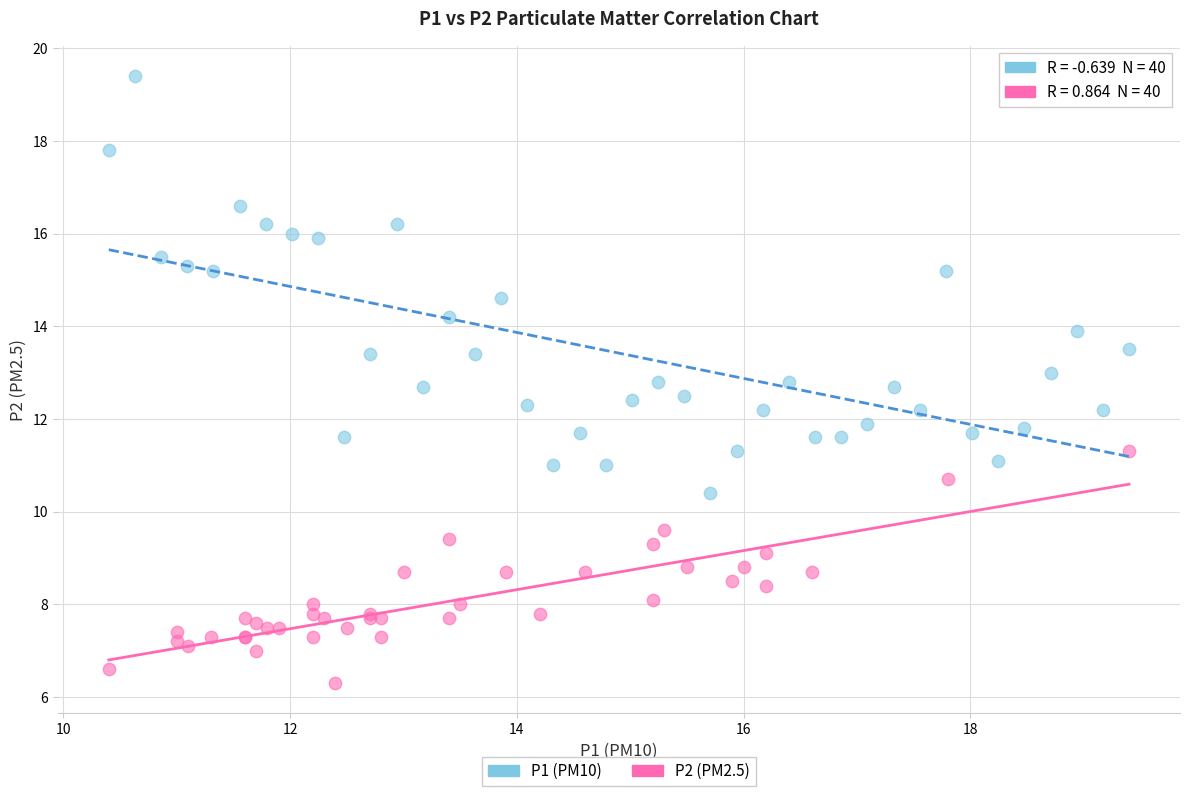

Which series contains the lowest Y value?

P2 (PM2.5)